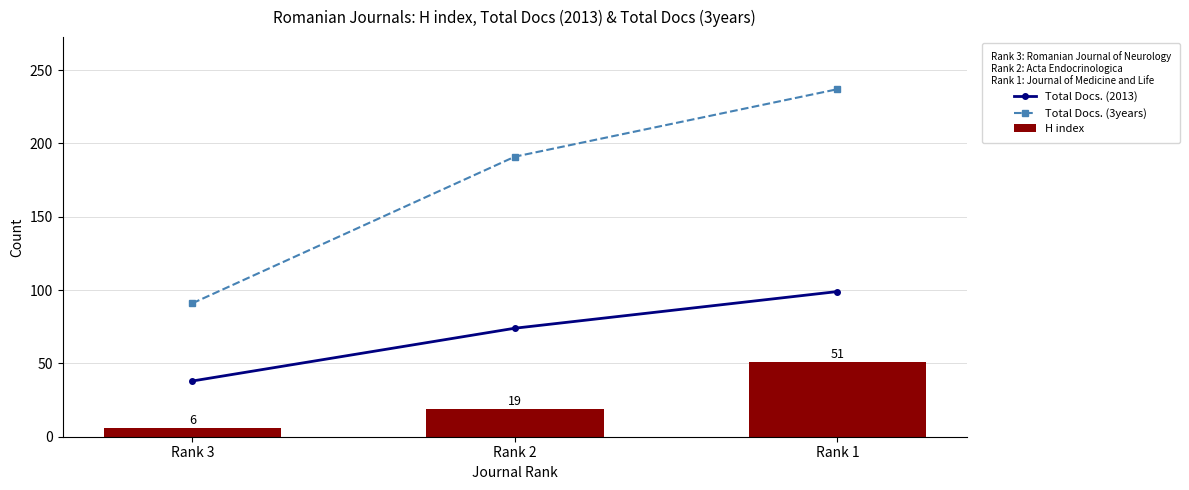

How many distinct data groups are displayed?

3